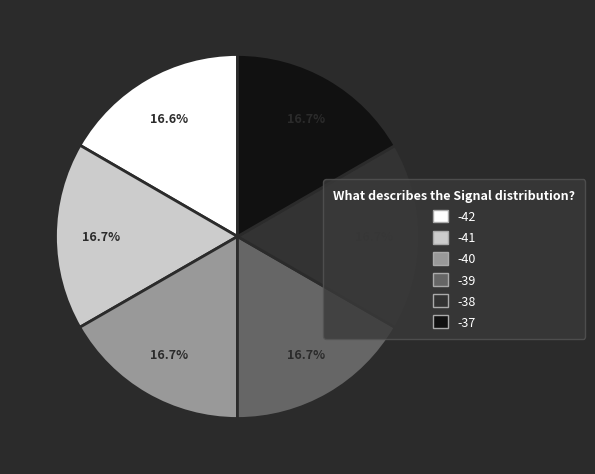

How many slices are in this pie chart?

6